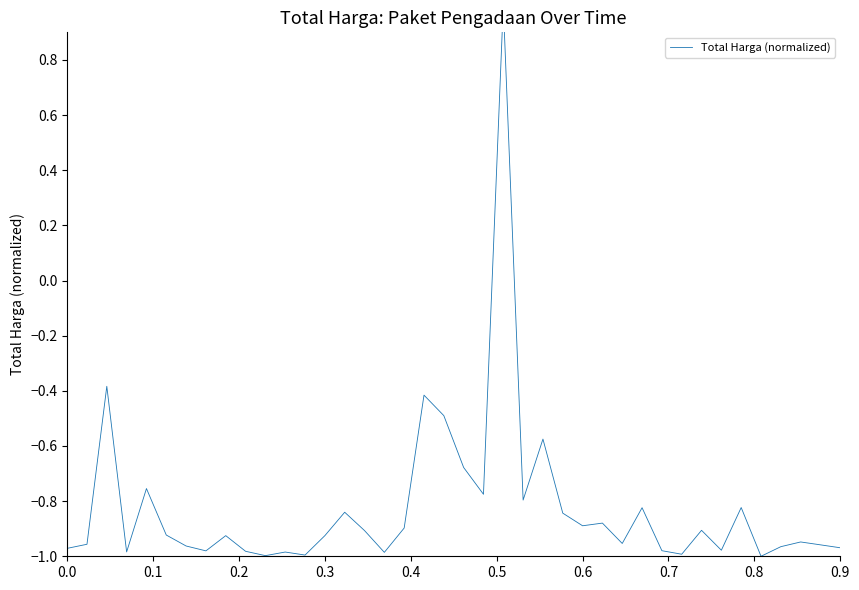

Reading left to right, what are all the values shown in this chart?

-1.0	-1.0	-0.4	-1.0	-0.8	-0.9	-1.0	-1.0	-0.9	-1.0	-1.0	-1.0	-1.0	-0.9	-0.8	-0.9	-1.0	-0.9	-0.4	-0.5	-0.7	-0.8	1.0	-0.8	-0.6	-0.8	-0.9	-0.9	-1.0	-0.8	-1.0	-1.0	-0.9	-1.0	-0.8	-1.0	-1.0	-0.9	-1.0	-1.0